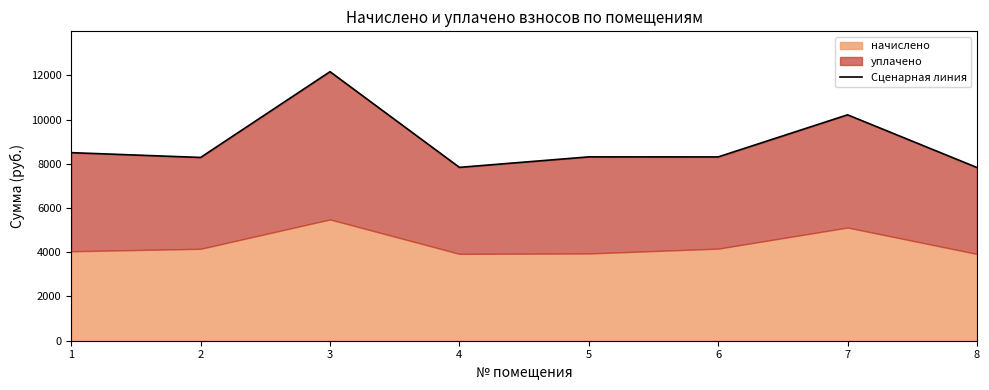

What is the value of the 1st point from the left?

8504.2